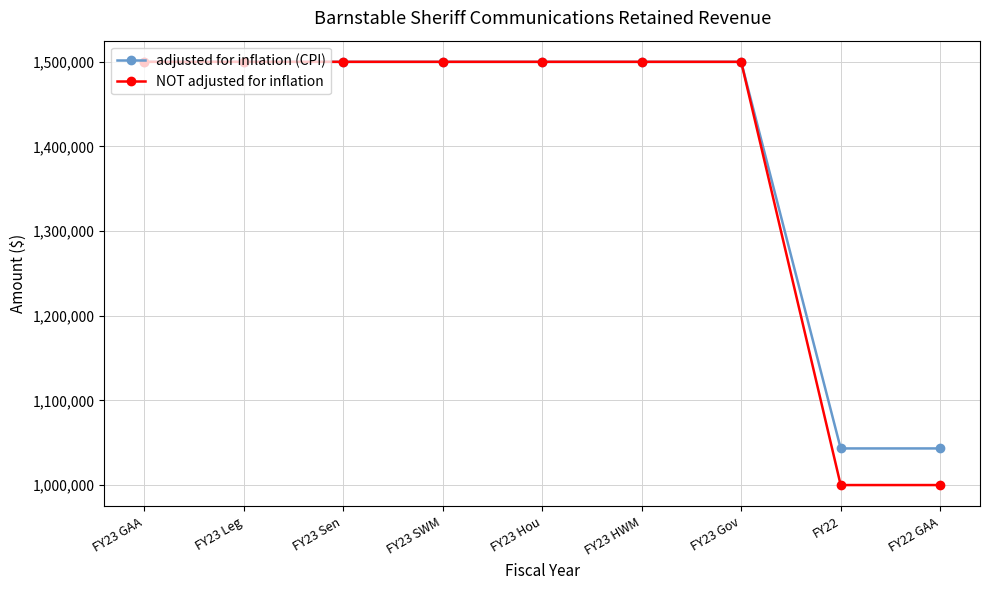

What is the spread (max minus min) of values at FY22?

43262